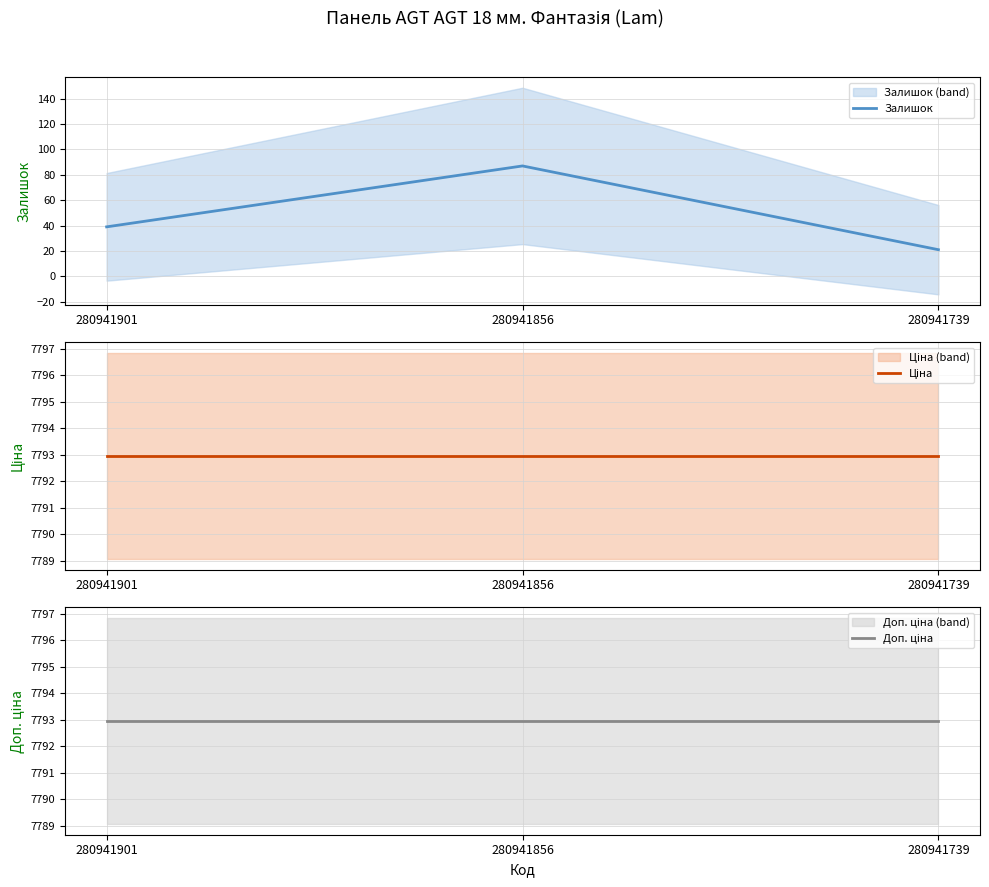

What is the sum of the Ціна values at 280941856 and 280941901?

15585.9